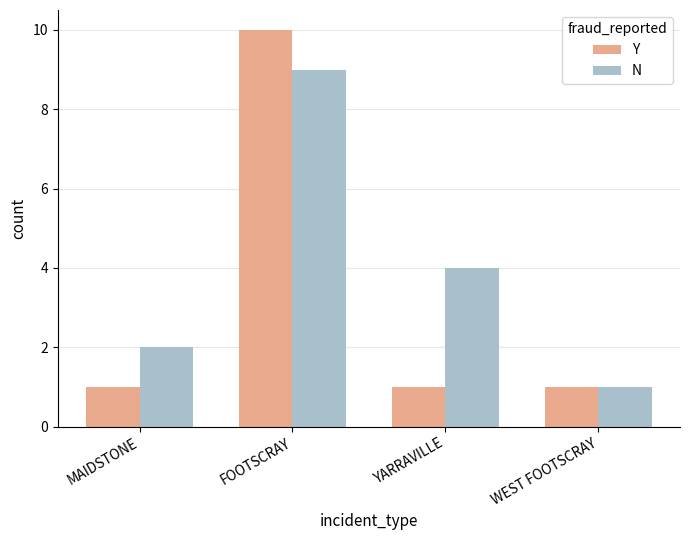

Between MAIDSTONE and WEST FOOTSCRAY, which series saw the biggest shift?

N